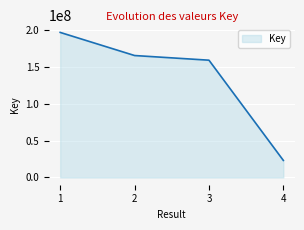

What is the sum of the values at 2 and 3?

325458957